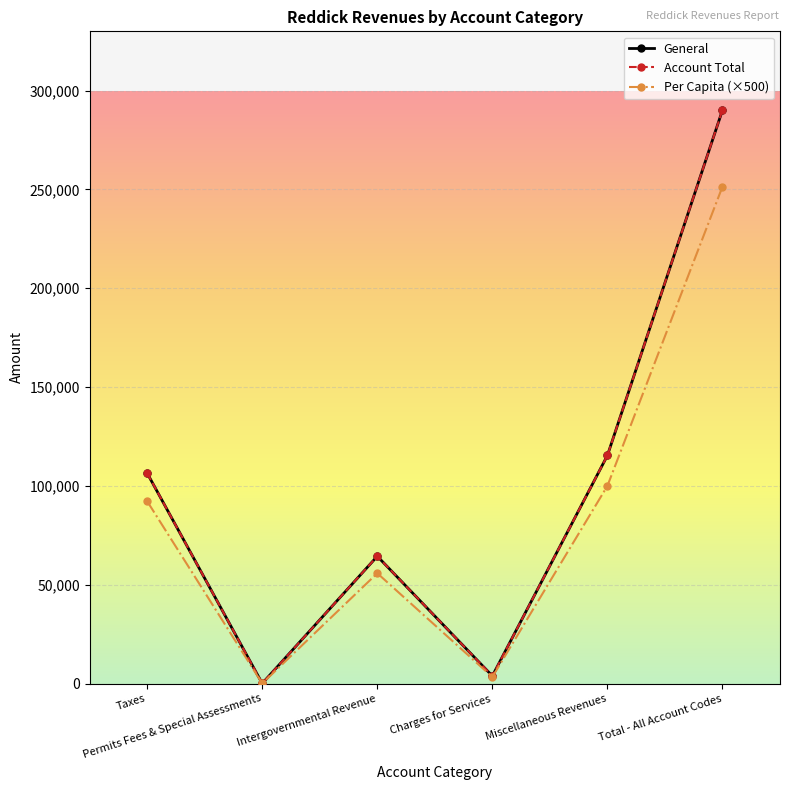

At which label does Per Capita (×500) first exceed 92235?

Miscellaneous Revenues